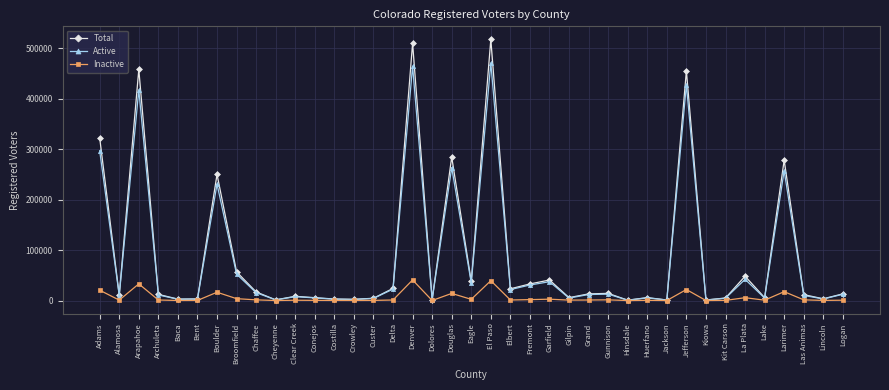

Which series changed the most between Alamosa and Eagle?

Total